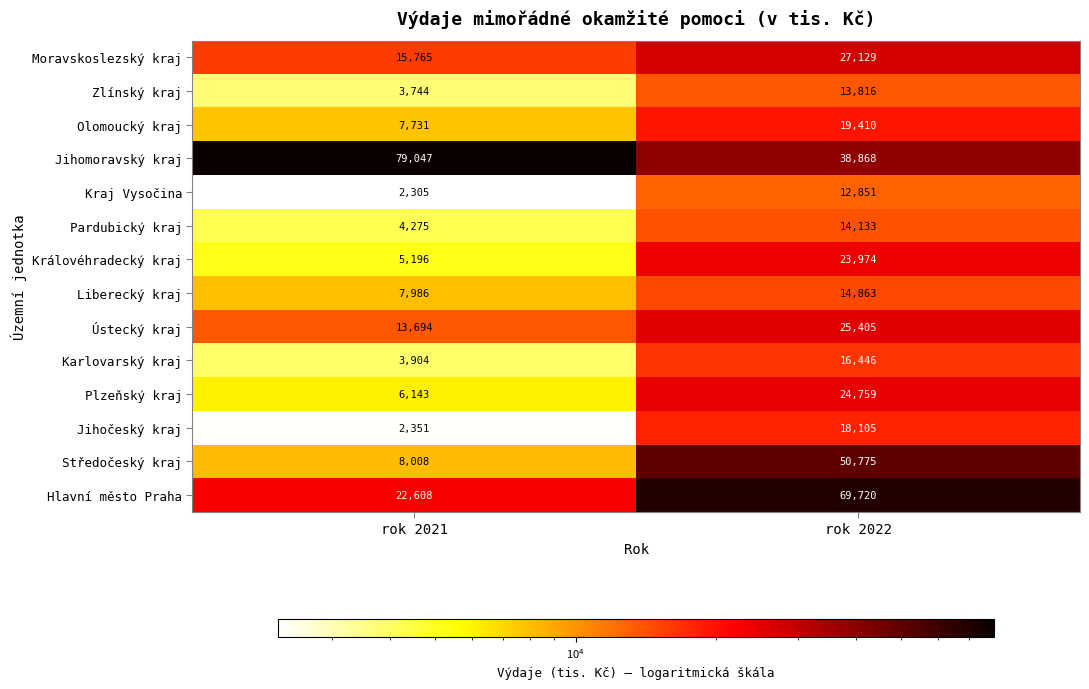

What is the total value across all series at rok 2021?

182757